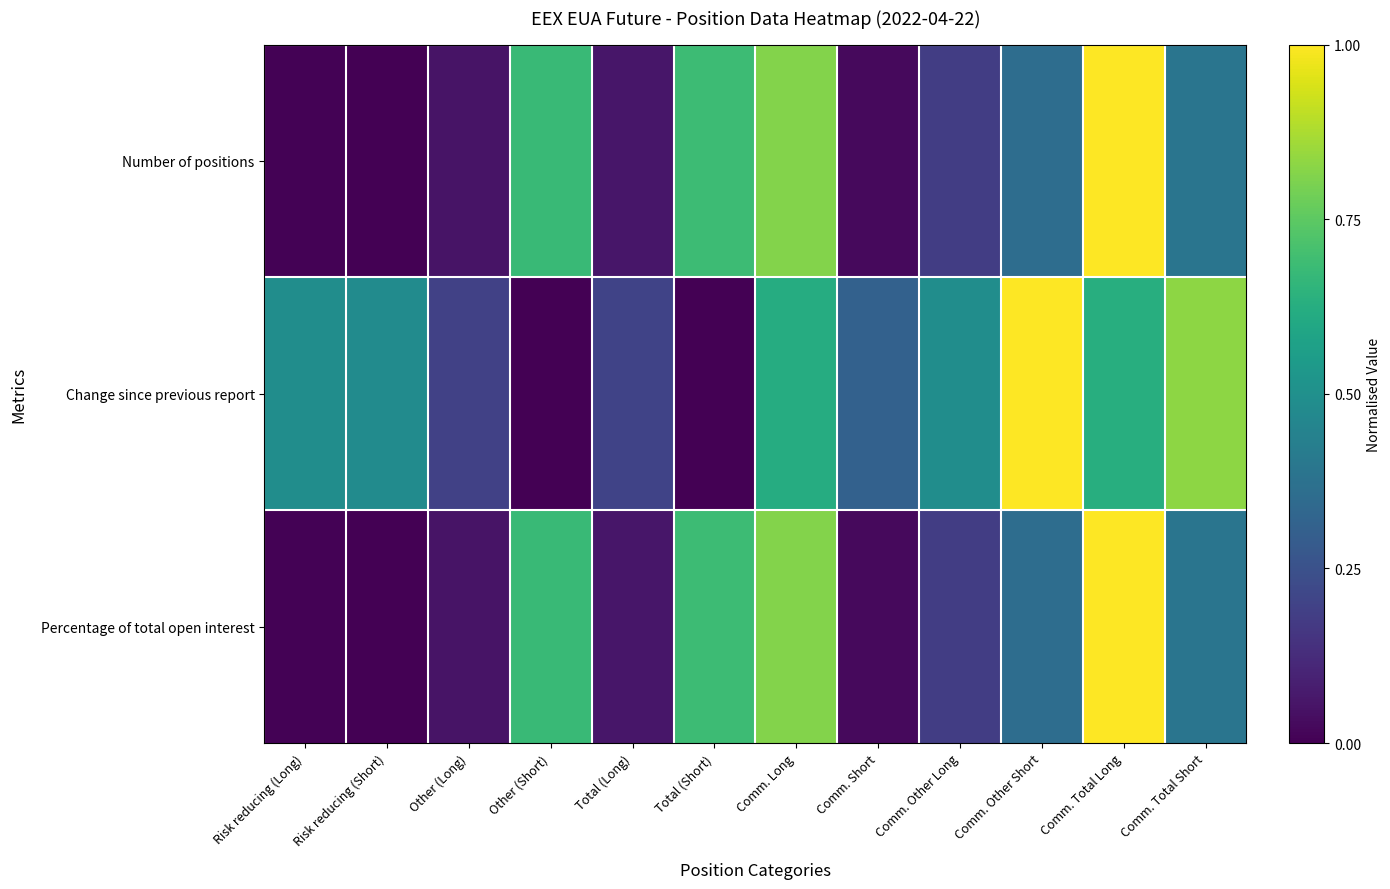

At Comm. Other Short, list the series in order from smallest to largest.

Percentage of total open interest, Number of positions, Change since previous report